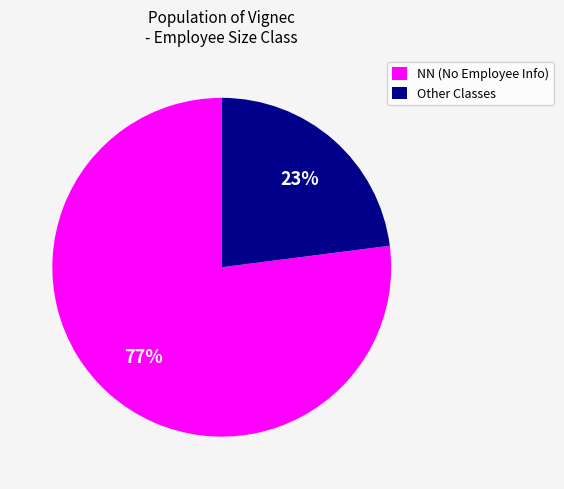

To the nearest percent, what is the average slice percentage?

50%